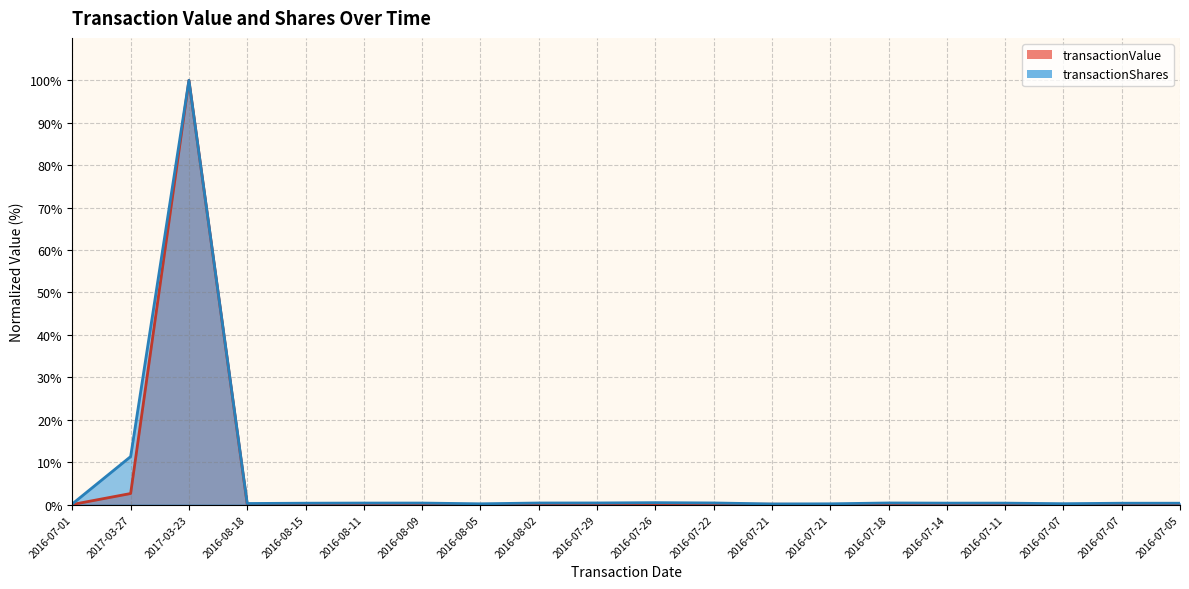

What is the total value across all series at 2016-07-22?

0.5